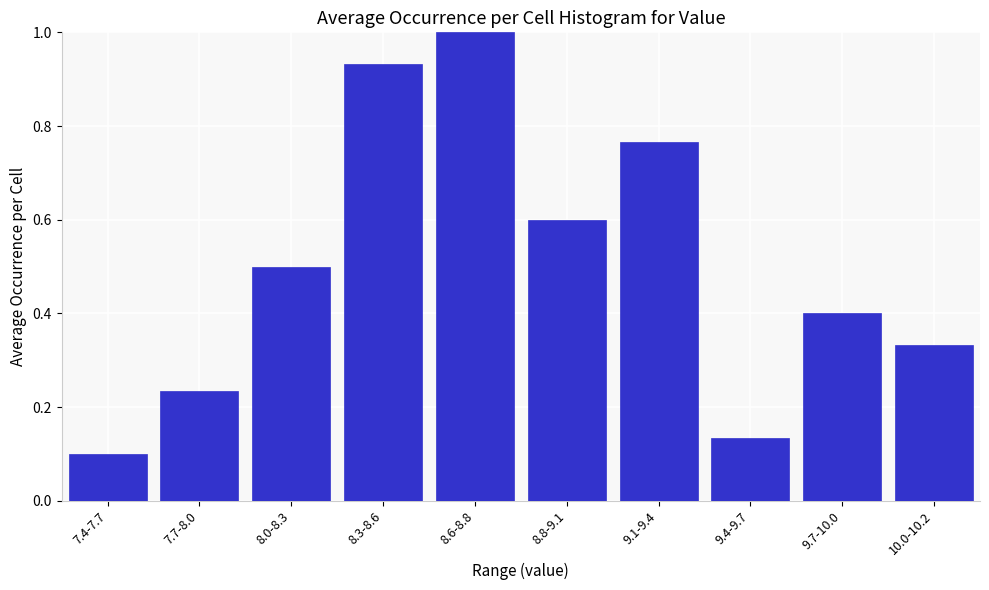

Rank the categories by value from lowest to highest.

7.4-7.7, 9.4-9.7, 7.7-8.0, 10.0-10.2, 9.7-10.0, 8.0-8.3, 8.8-9.1, 9.1-9.4, 8.3-8.6, 8.6-8.8